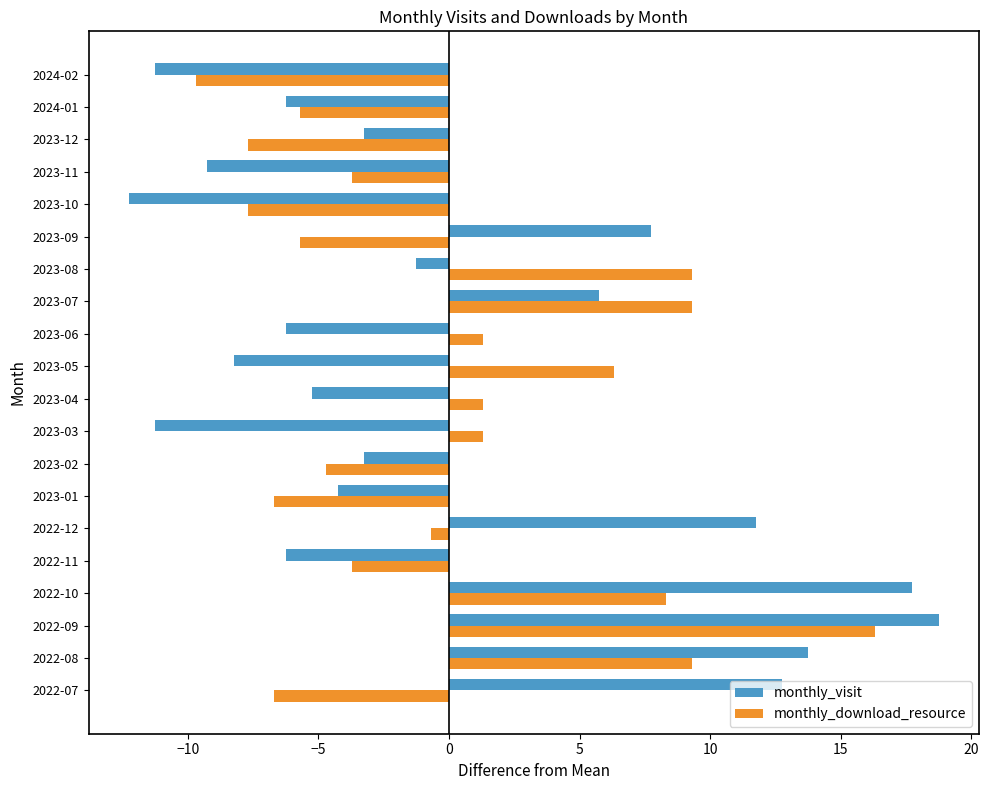

Where is monthly_visit nearest to the value 3?

2023-07